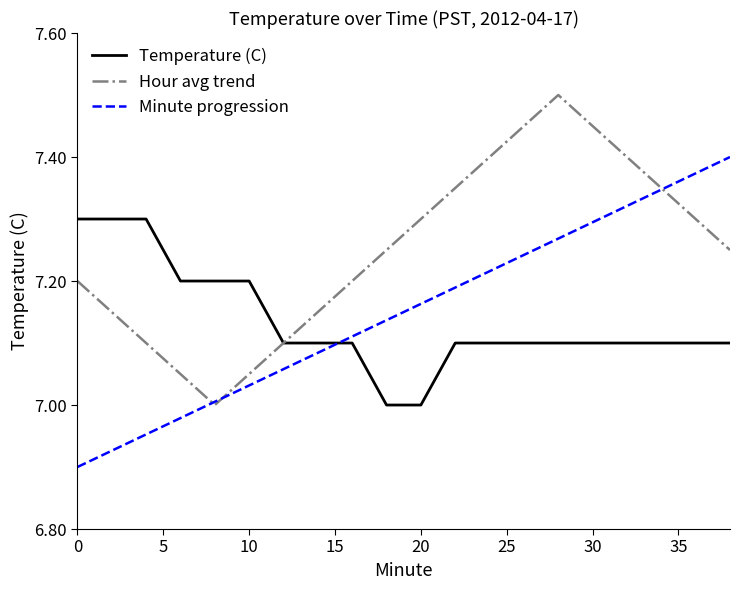

List the series in order of their peak value, lowest first.

Temperature (C), Minute progression, Hour avg trend